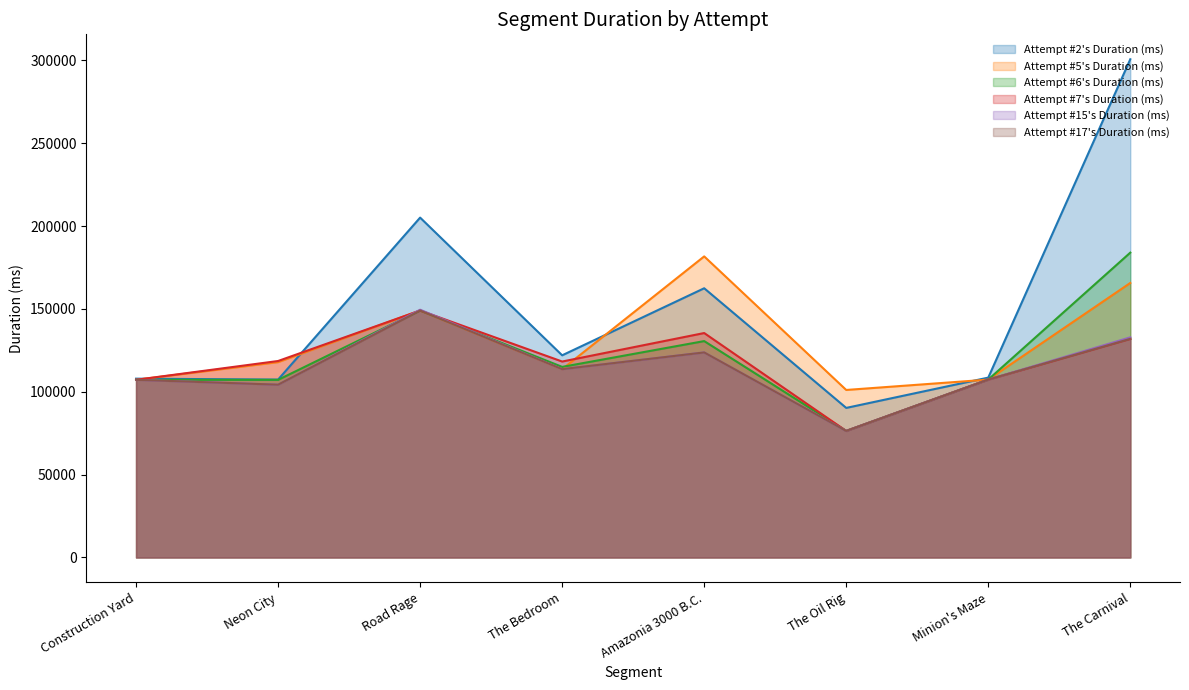

Which label corresponds to the largest value in the chart?

The Carnival